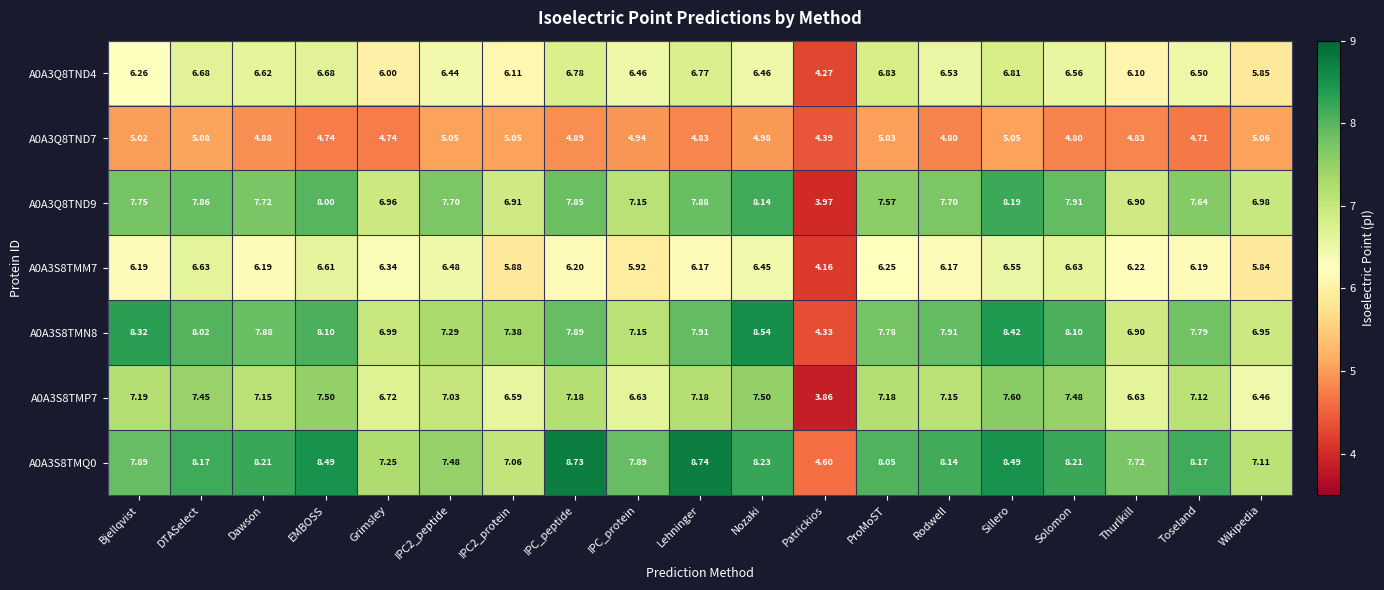

Which label corresponds to the largest value in the chart?

Lehninger